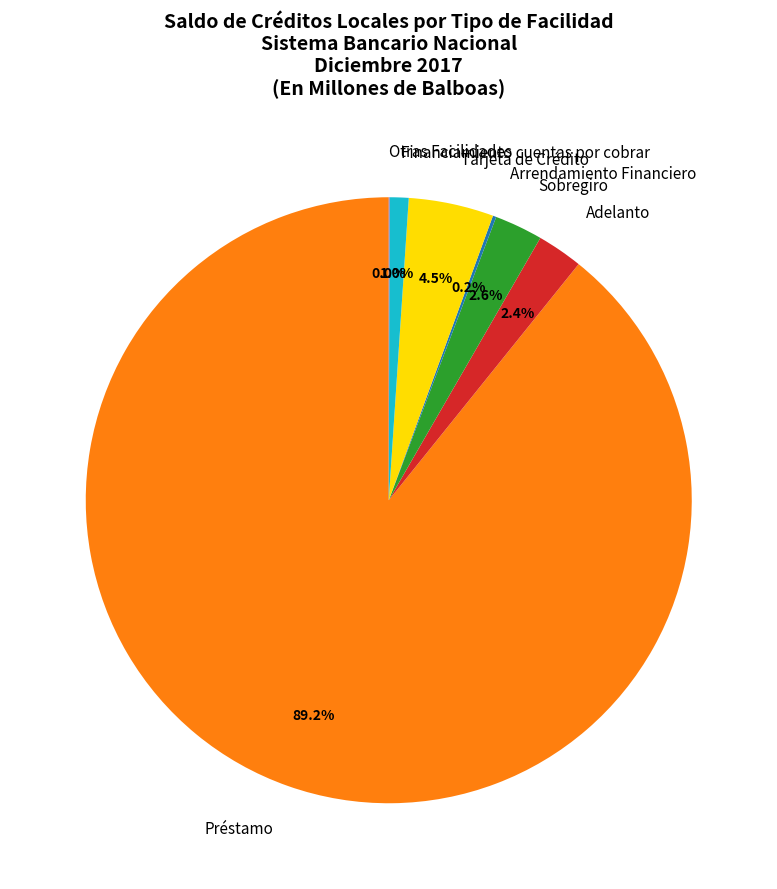

Which slice represents more than half of the pie?

Préstamo